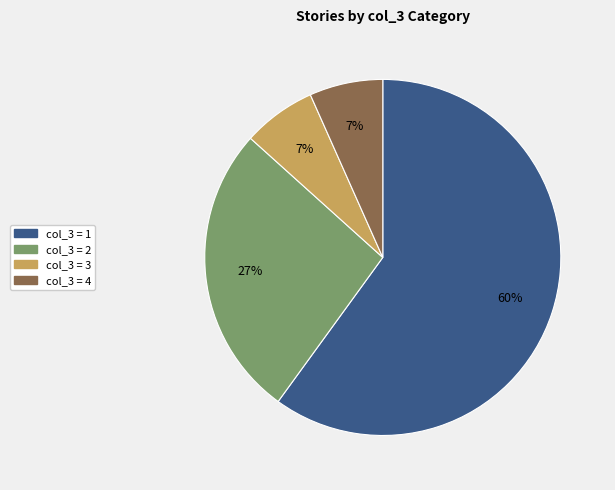

How many segments does this pie chart have?

4